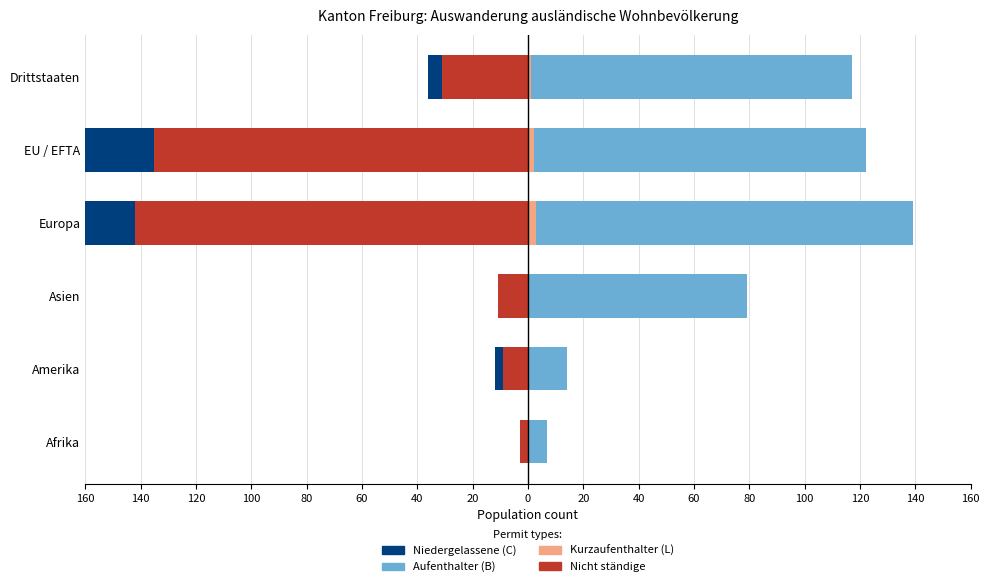

What is the average value of the Kurzaufenthalter (L) series?

1